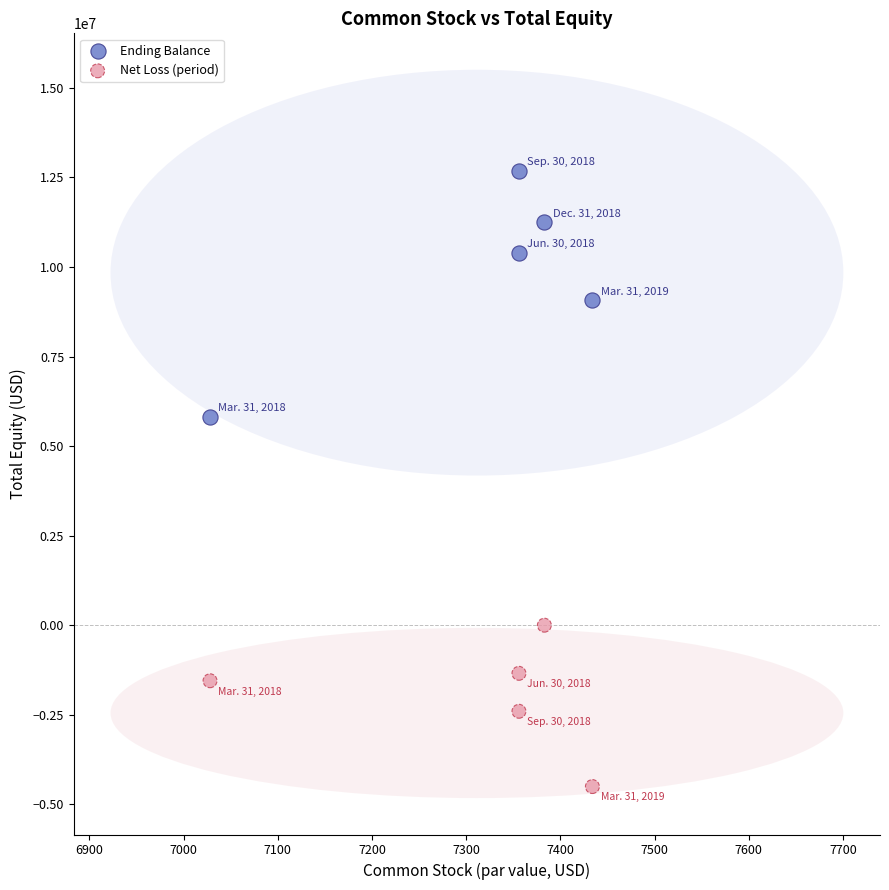

Across all data points, what is the range of Y values (max minus min)?

17188726